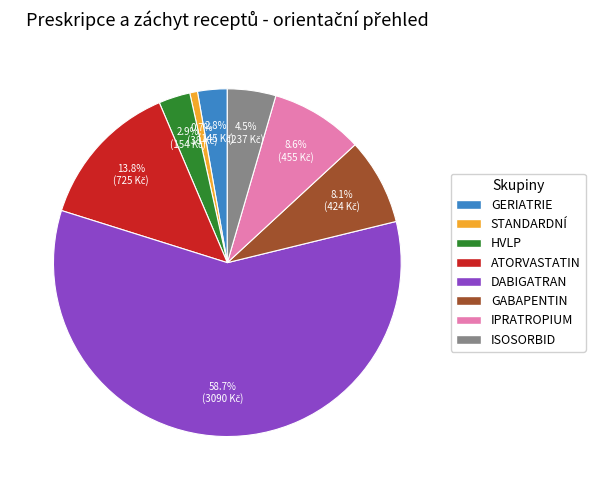

Which slice is the largest?

DABIGATRAN